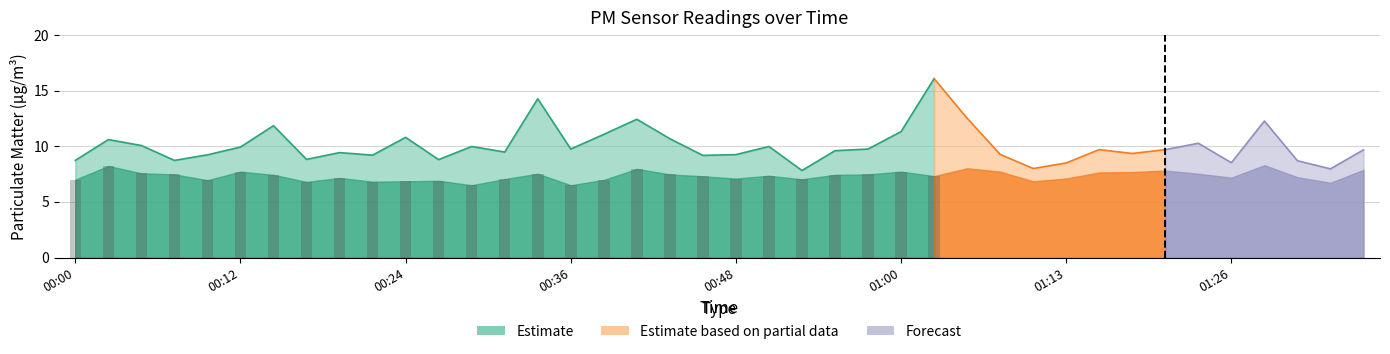

What is the spread (max minus min) of values at 00:41?

4.5